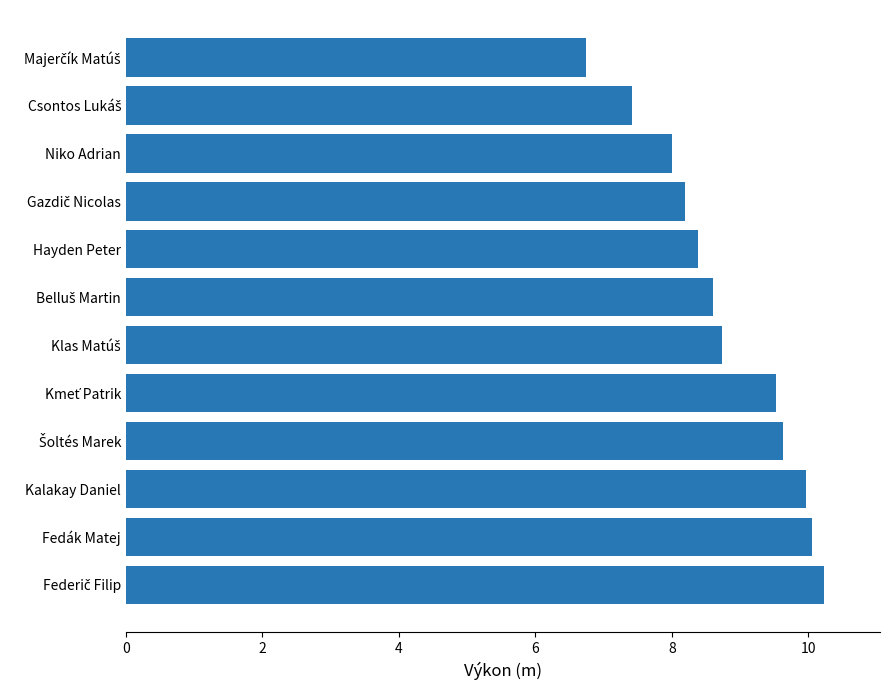

Where is the data nearest to the value 8?

Niko Adrian